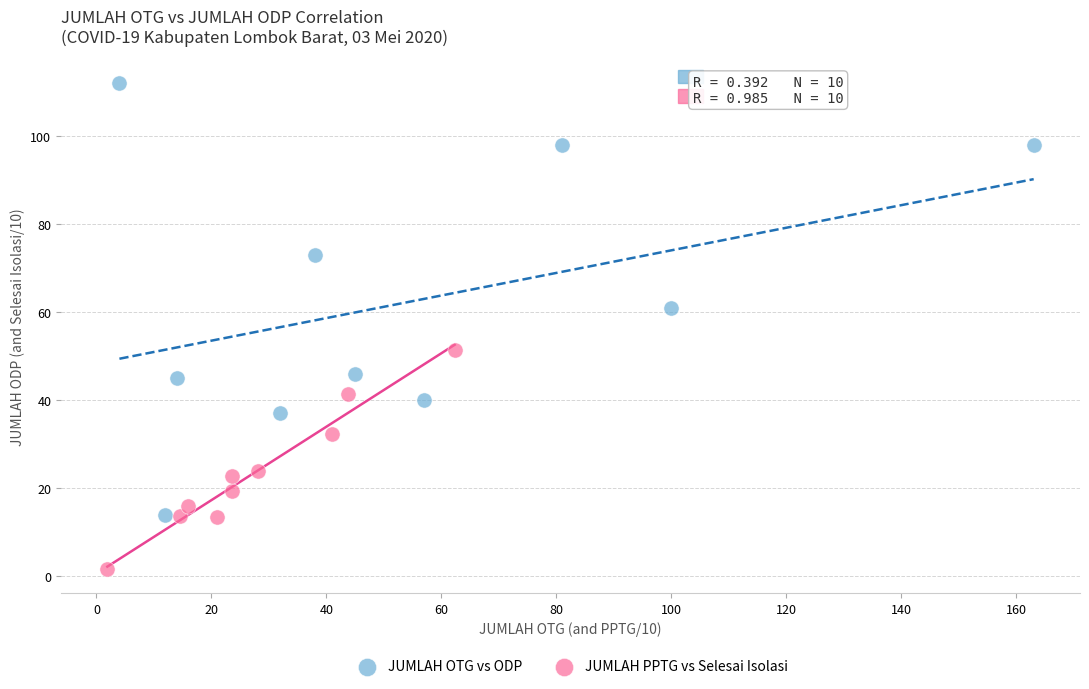

Which series has the largest Y range (max minus min)?

JUMLAH OTG vs ODP